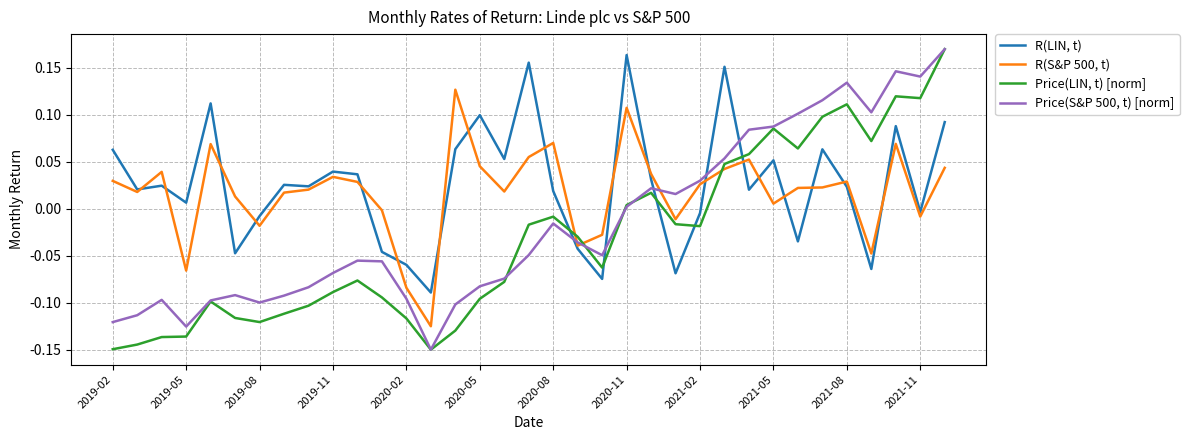

At how many categories does at least one series exceed 0?

29